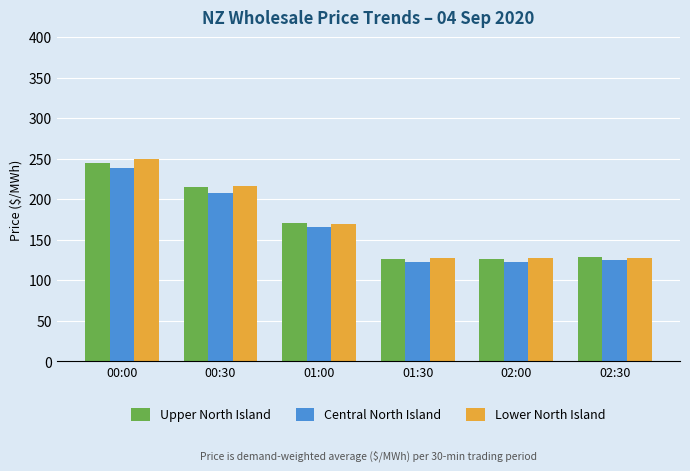

True or false: Upper North Island has a value of 126.5 at 02:00.

True